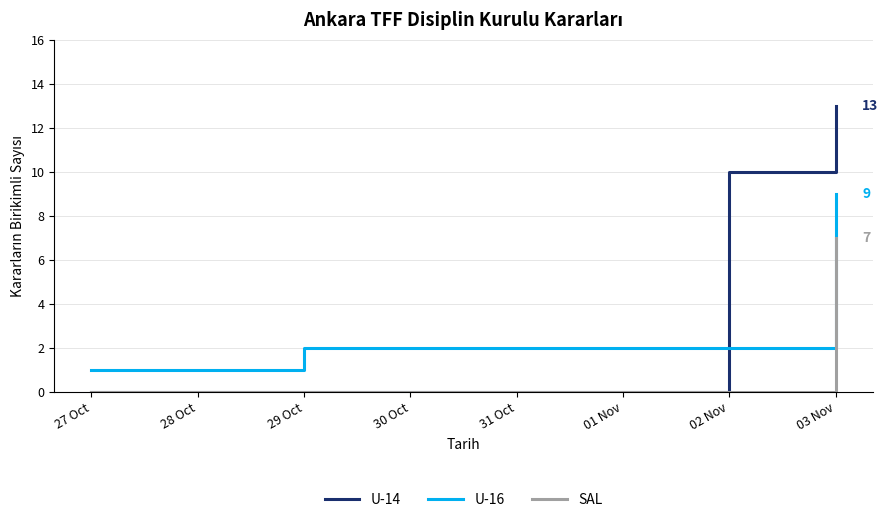

Is it true that SAL equals 2 at 29 Oct?

False